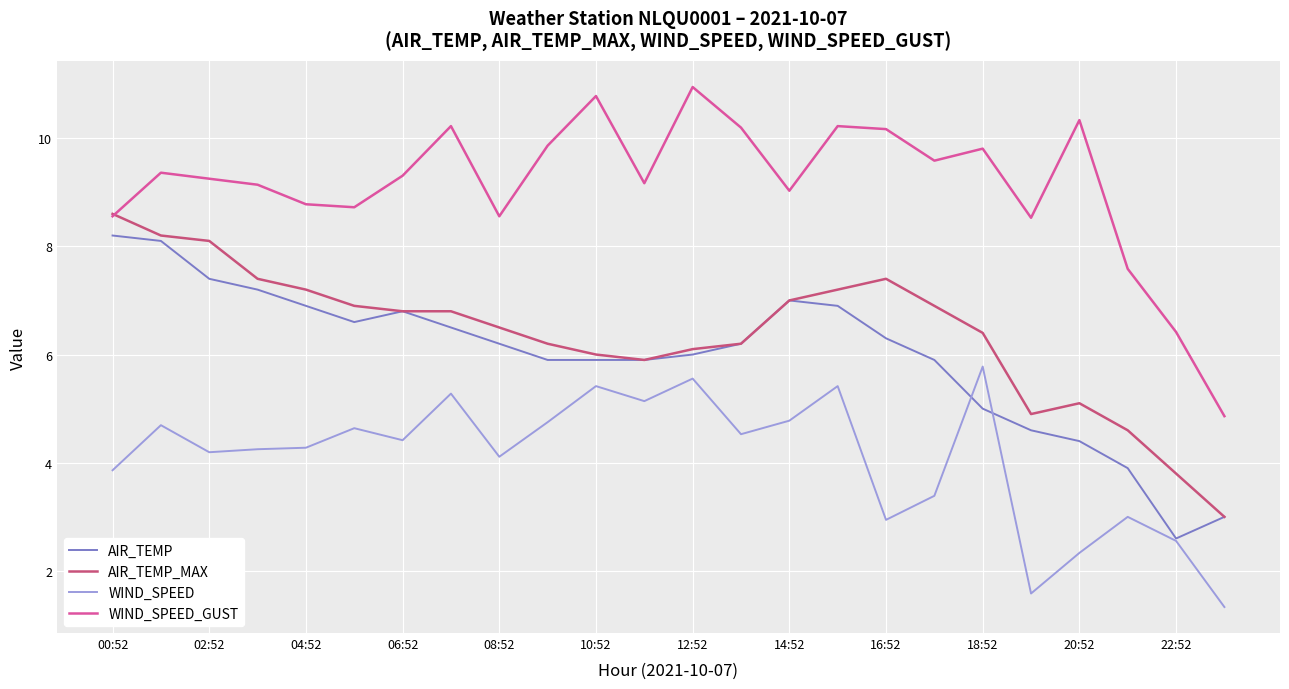

What is the smallest value displayed?

1.3